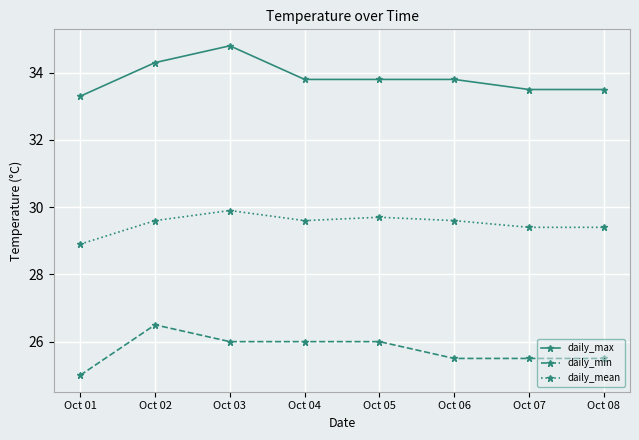

What is the approximate value of daily_mean at Oct 06?

29.6